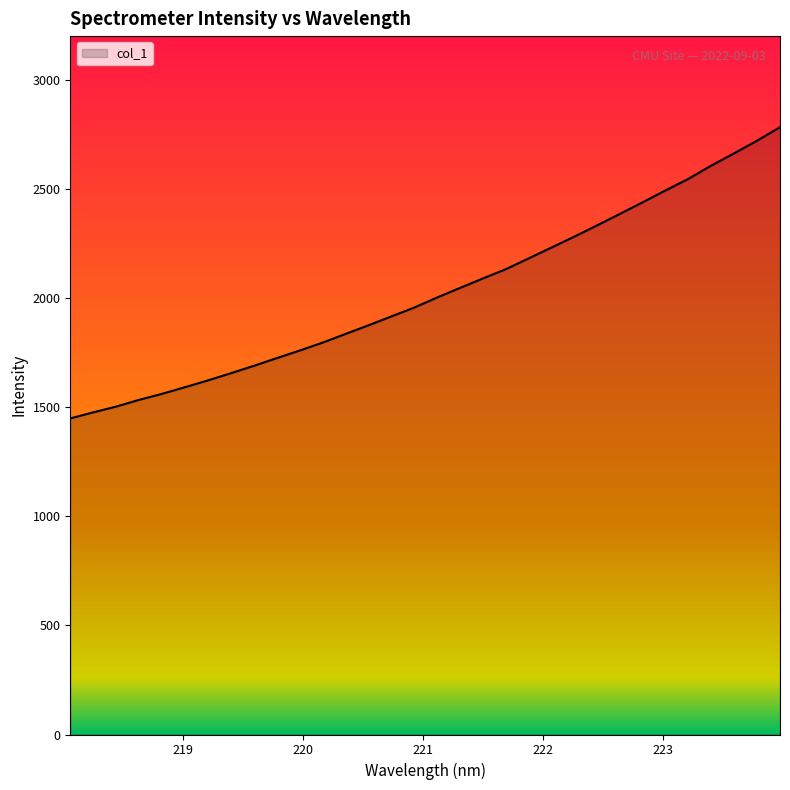

What is the maximum value shown in the chart?

2784.2